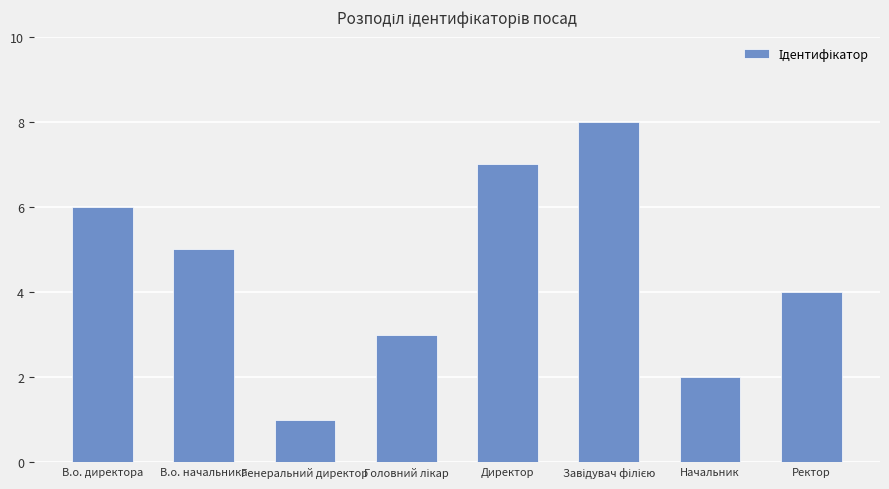

What is the minimum value shown in the chart?

1